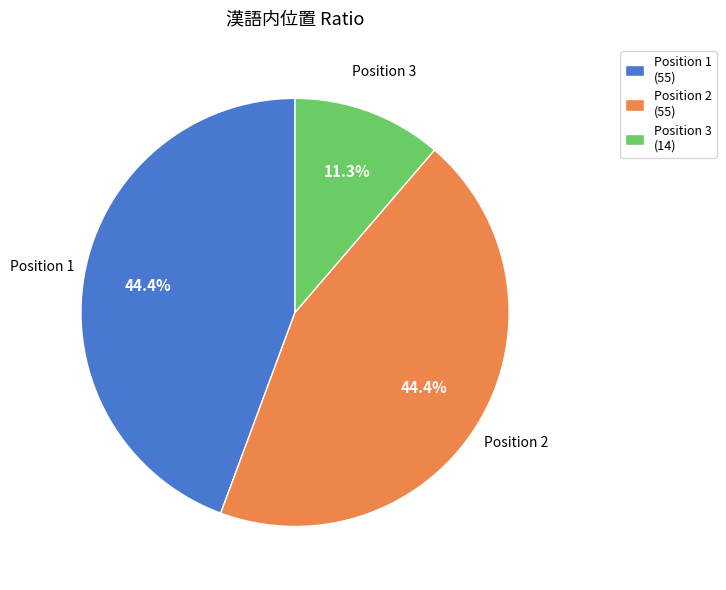

Which slice is the smallest?

Position 3